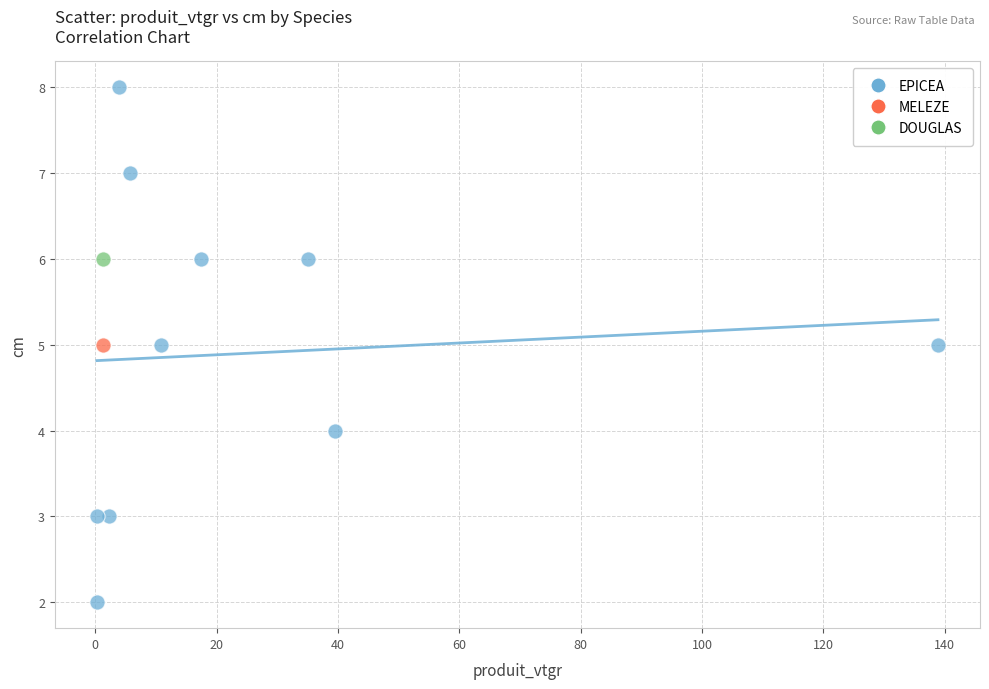

What are all the series names shown in the legend?

EPICEA, MELEZE, DOUGLAS